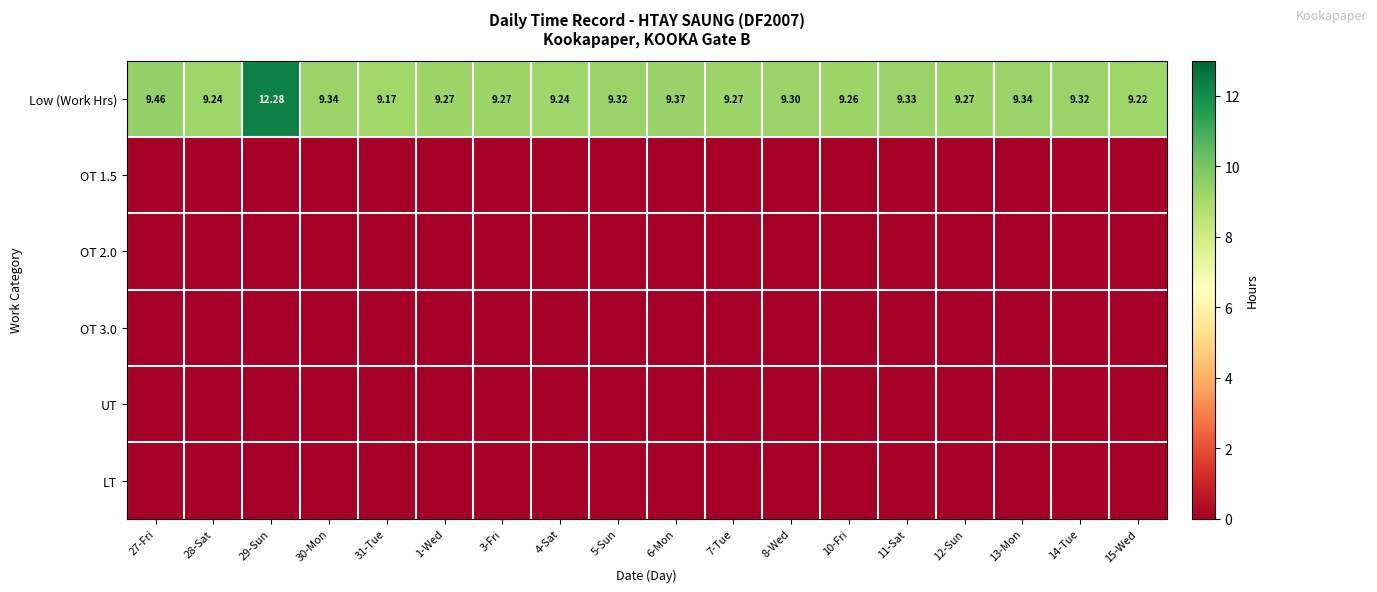

Is it true that Low (Work Hrs) equals 5.8 at 30-Mon?

False